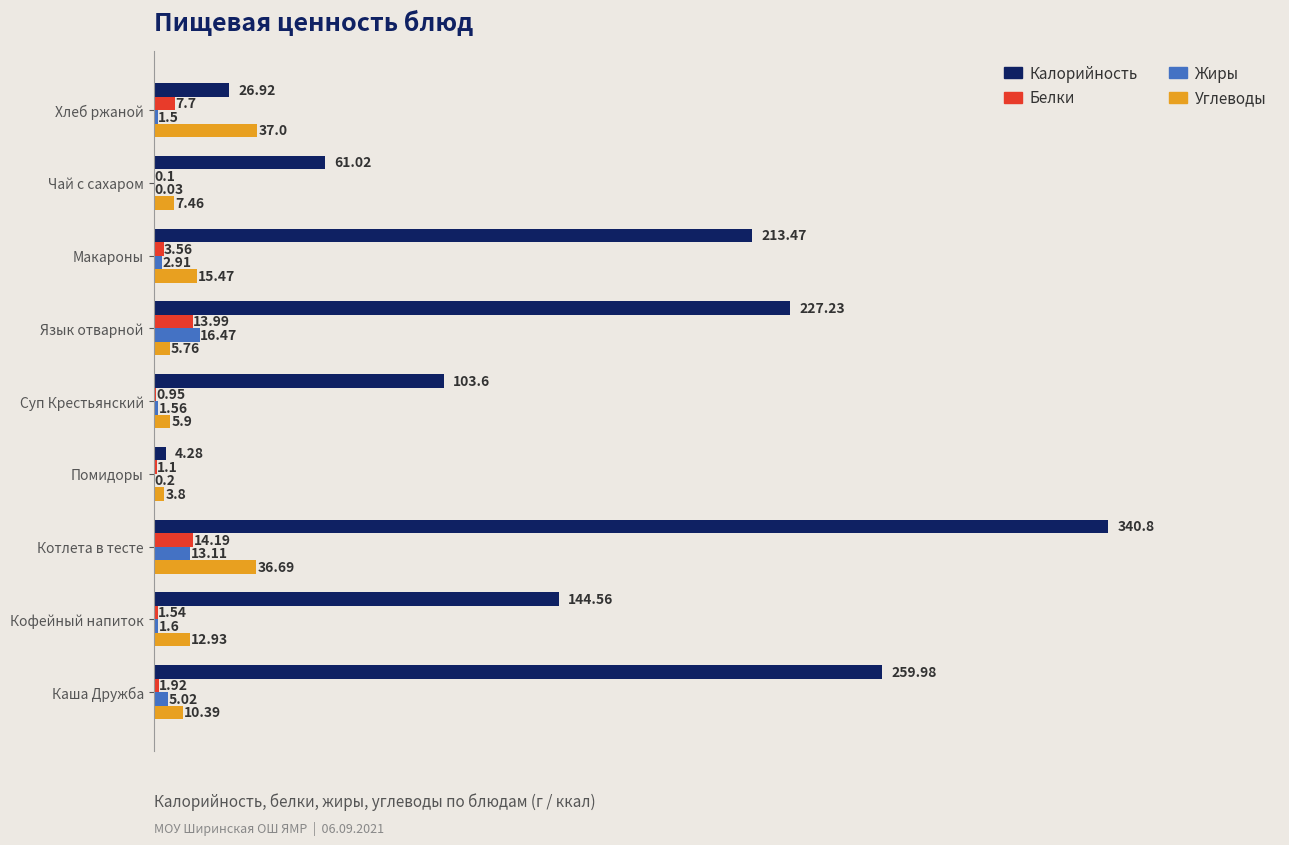

What are all the series names shown in the legend?

Калорийность, Белки, Жиры, Углеводы